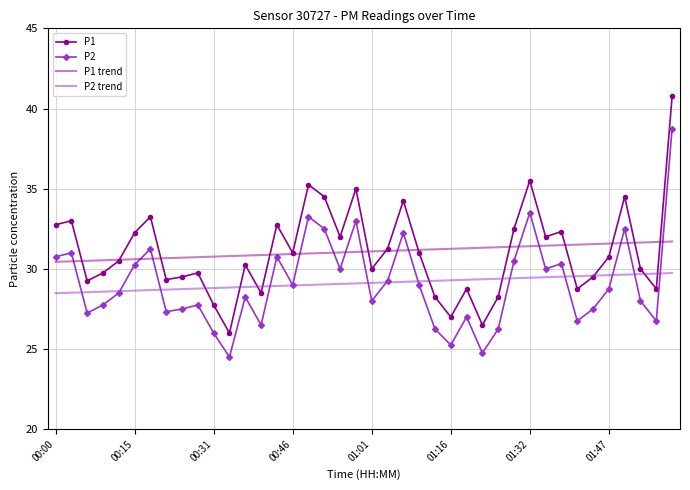

What is the minimum value shown in the chart?

24.5